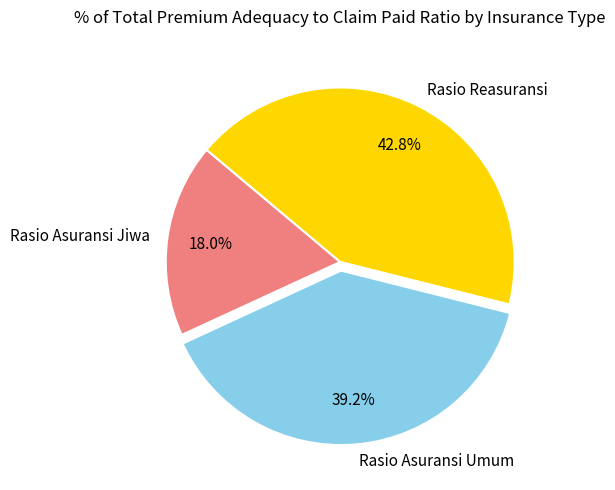

What is the smallest slice in the pie chart?

Rasio Asuransi Jiwa